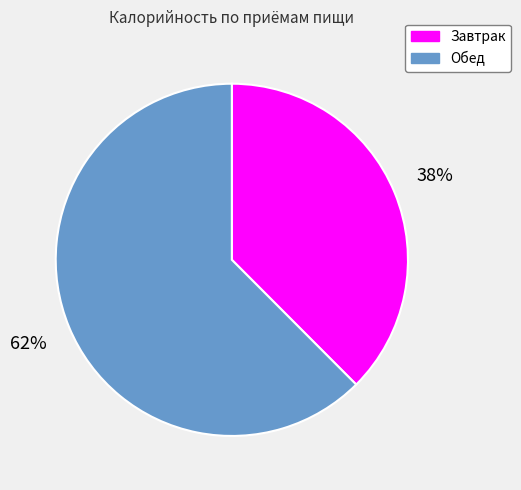

Does Обед account for over 50% of the chart?

Yes